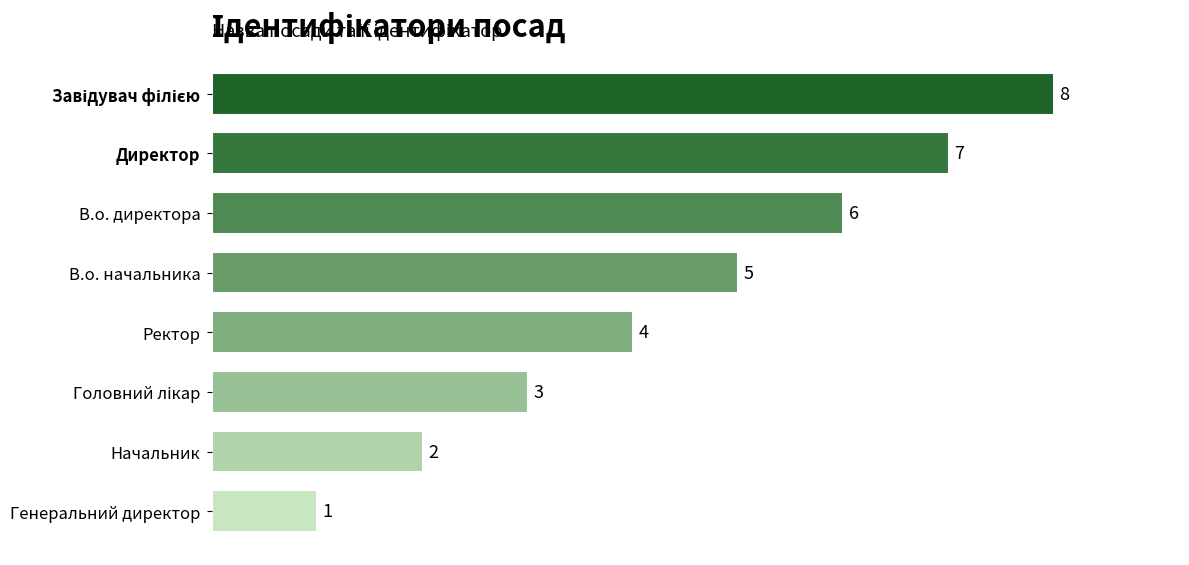

Does the chart contain any negative values?

No